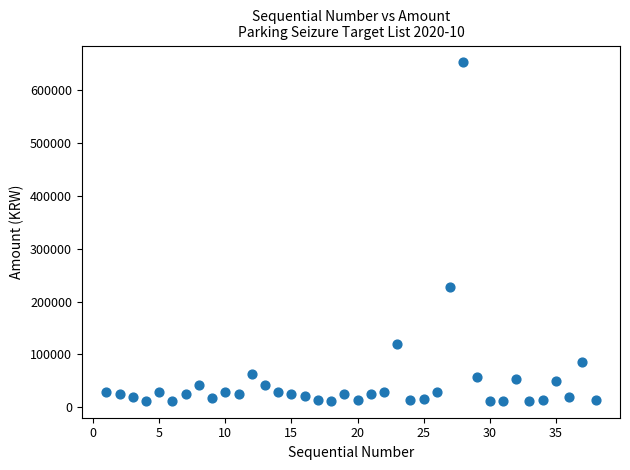

What is the range of X values (max minus min)?

37